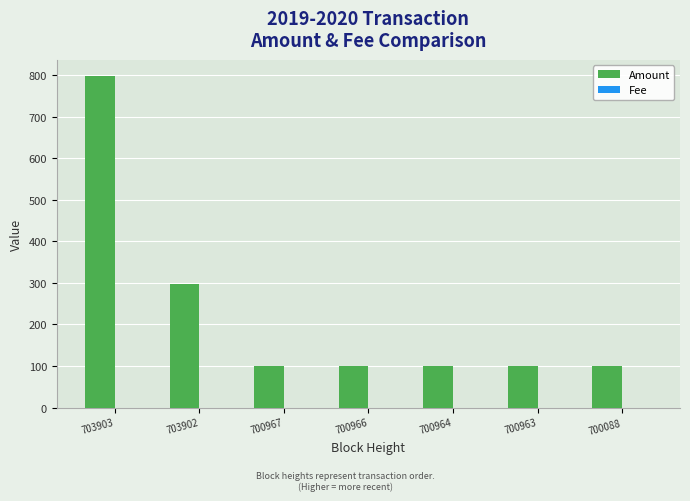

The Amount series shows 297.9 at 703902. True or false?

True